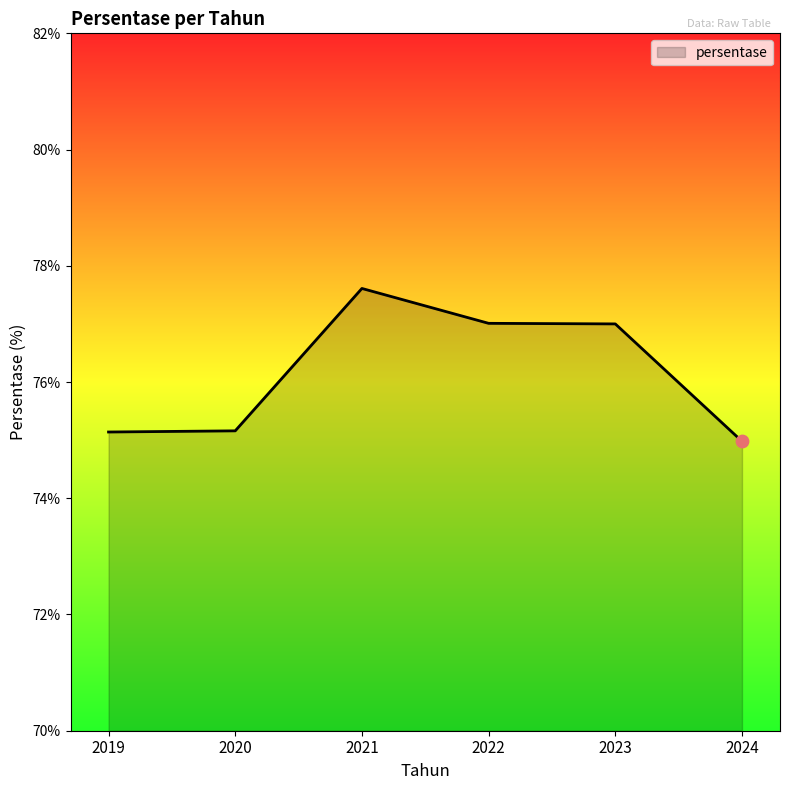

What is the change in value from 2021 to 2022?

-0.6